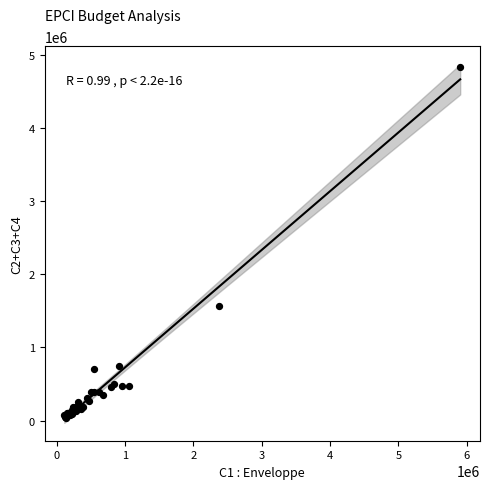

What Y value in the scatter plot is closest to 2436250?

1566500